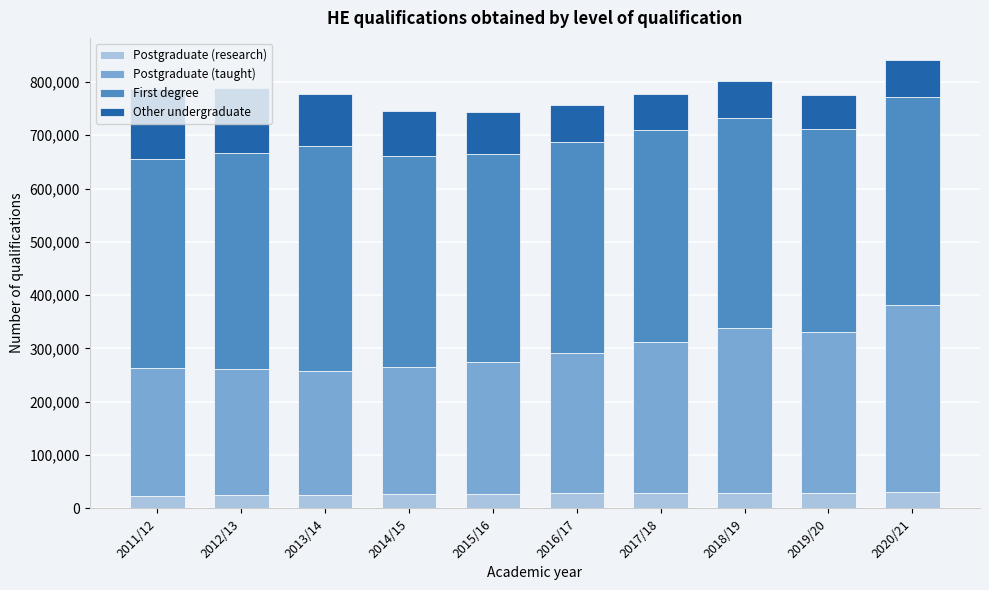

What is the total value across all series at 2017/18?

777060